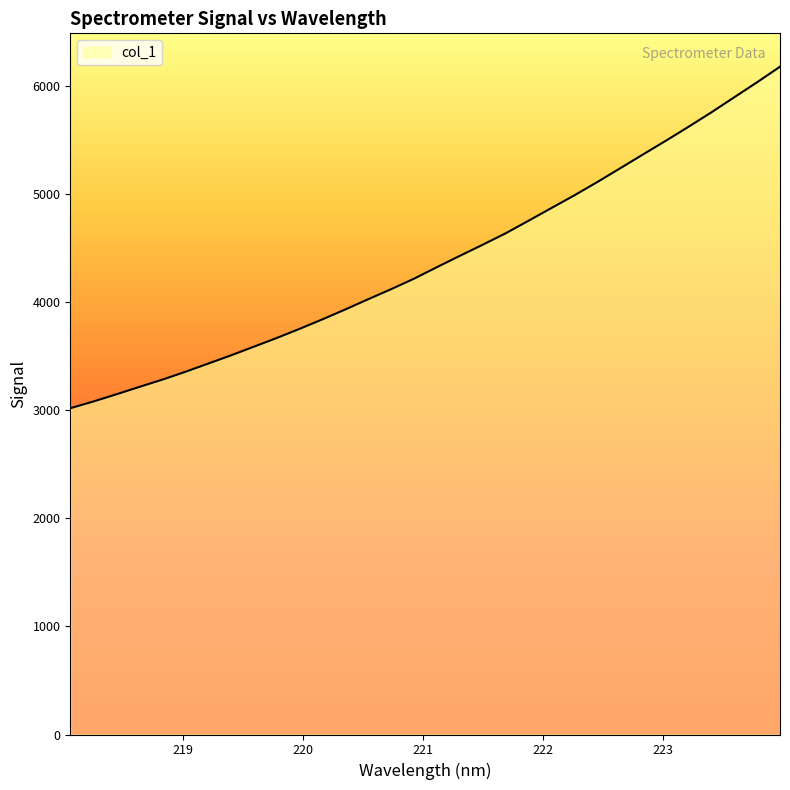

Reading left to right, list all the values displayed in this chart.

3017.7	3079.2	3145.5	3213.7	3280.6	3352.6	3428.8	3505.3	3585.6	3666.2	3750.9	3838.9	3930.6	4025.4	4118.0	4215.0	4321.5	4426.1	4529.1	4634.4	4750.6	4868.0	4985.2	5107.8	5235.0	5363.1	5490.2	5620.5	5753.8	5893.4	6032.5	6175.8